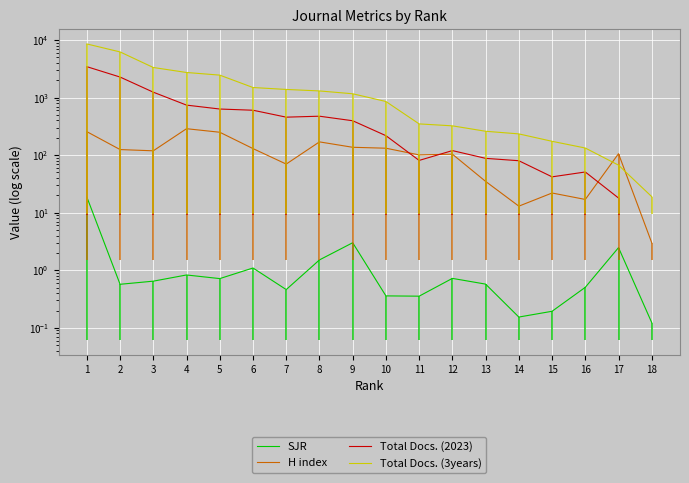

Read the Total Docs. (2023) value at 17.

18.0